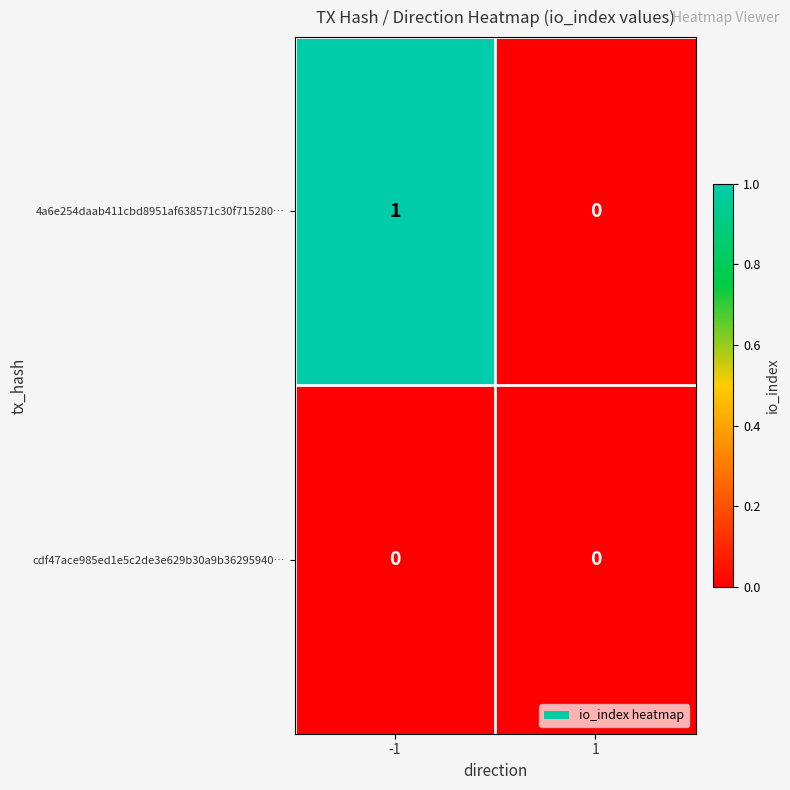

Rank the series by their average value, from lowest to highest.

cdf47ace985ed1e5c2de3e629b30a9b36295940…, 4a6e254daab411cbd8951af638571c30f715280…